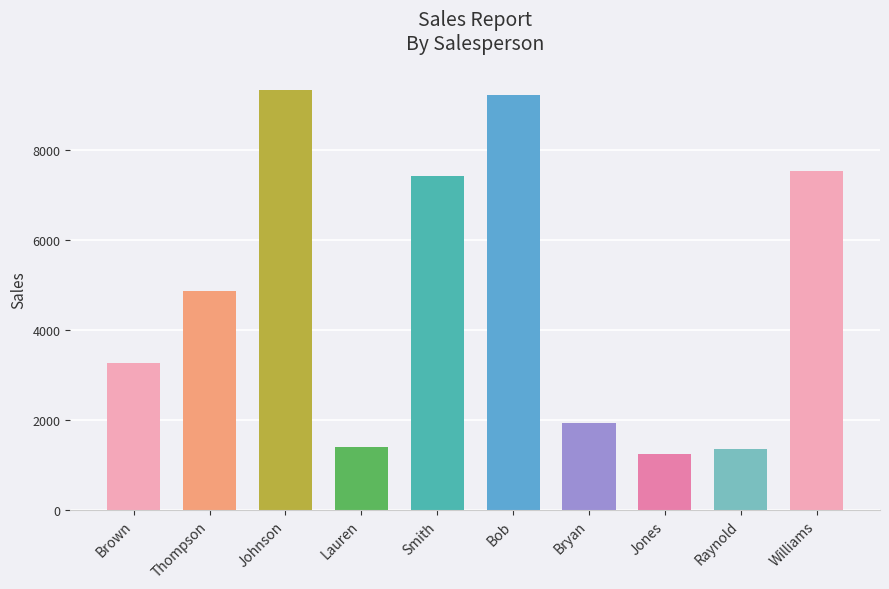

Where is the data nearest to the value 5292?

Thompson